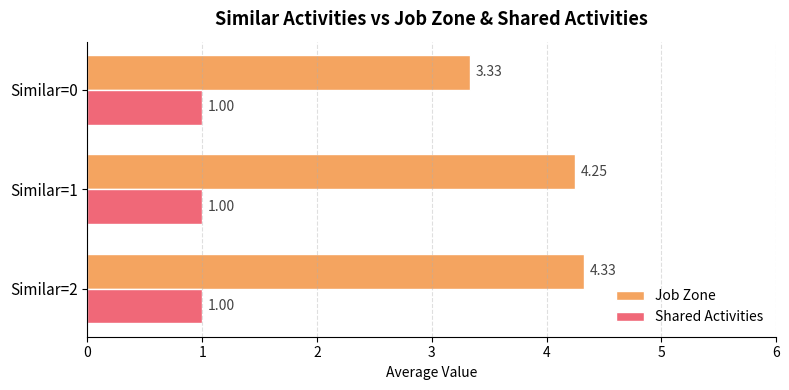

At how many categories does at least one series exceed 3?

3